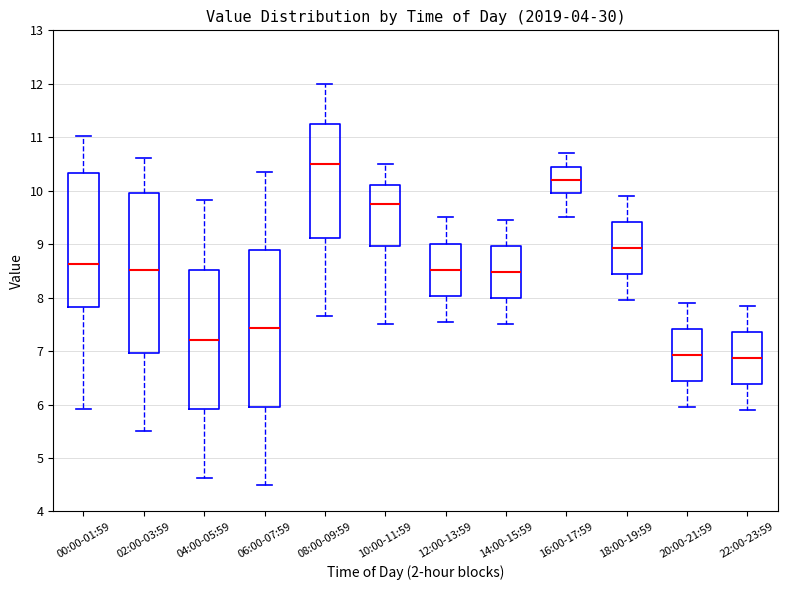

Reading left to right, transcribe this box plot: for each box, give where its median line is, the range the box spans, and where its two whiskers end, as read against the y-axis. The values are not printed on the chart, so give them approximately, as read against the axis.

00:00-01:59: median 8.6, box 7.8 to 10.3, whiskers 5.9 to 11.0
02:00-03:59: median 8.5, box 7.0 to 10.0, whiskers 5.5 to 10.6
04:00-05:59: median 7.2, box 5.9 to 8.5, whiskers 4.6 to 9.8
06:00-07:59: median 7.4, box 6.0 to 8.9, whiskers 4.5 to 10.4
08:00-09:59: median 10.5, box 9.1 to 11.3, whiskers 7.7 to 12.0
10:00-11:59: median 9.8, box 9.0 to 10.1, whiskers 7.5 to 10.5
12:00-13:59: median 8.5, box 8.0 to 9.0, whiskers 7.6 to 9.5
14:00-15:59: median 8.5, box 8.0 to 9.0, whiskers 7.5 to 9.5
16:00-17:59: median 10.2, box 10.0 to 10.5, whiskers 9.5 to 10.7
18:00-19:59: median 8.9, box 8.4 to 9.4, whiskers 8.0 to 9.9
20:00-21:59: median 6.9, box 6.4 to 7.4, whiskers 6.0 to 7.9
22:00-23:59: median 6.9, box 6.4 to 7.4, whiskers 5.9 to 7.9